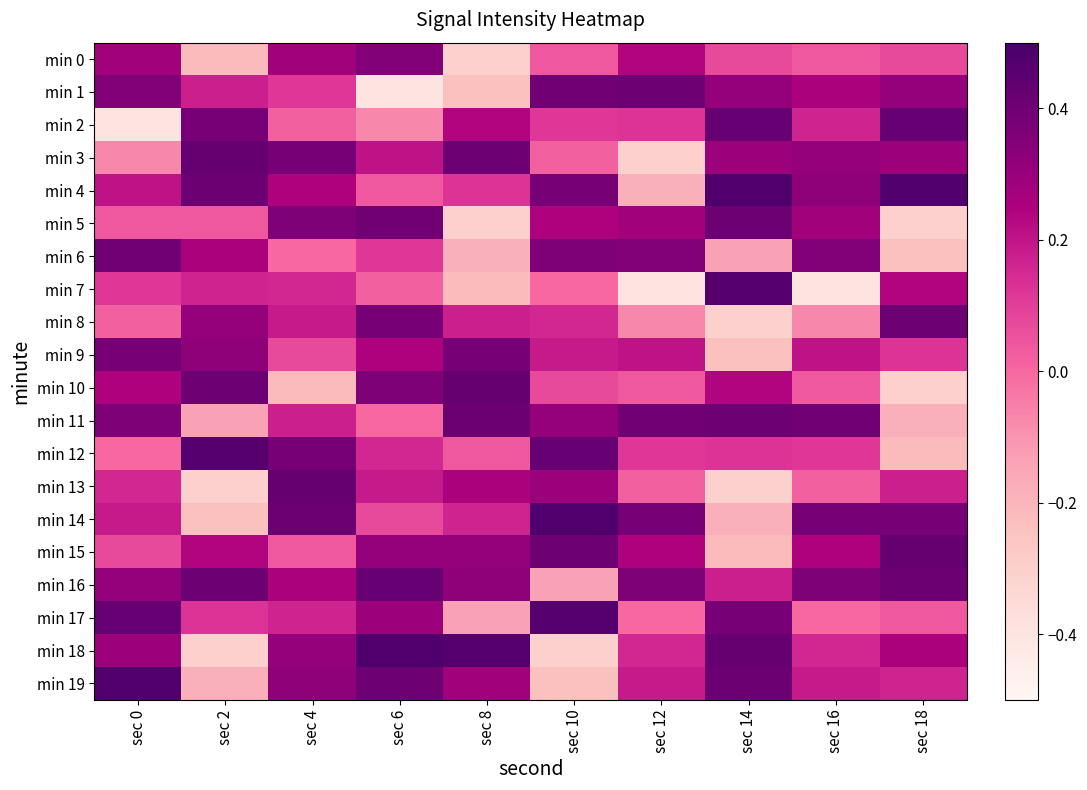

Reading left to right, list all the values displayed in this chart.

min 0: sec 0=0.3	sec 2=-0.2	sec 4=0.3	sec 6=0.3	sec 8=-0.3	sec 10=0.0	sec 12=0.2	sec 14=0.1	sec 16=0.0	sec 18=0.1
min 1: sec 0=0.3	sec 2=0.2	sec 4=0.1	sec 6=-0.4	sec 8=-0.2	sec 10=0.4	sec 12=0.4	sec 14=0.3	sec 16=0.3	sec 18=0.3
min 2: sec 0=-0.4	sec 2=0.4	sec 4=0.0	sec 6=-0.1	sec 8=0.2	sec 10=0.1	sec 12=0.1	sec 14=0.4	sec 16=0.2	sec 18=0.4
min 3: sec 0=-0.1	sec 2=0.4	sec 4=0.4	sec 6=0.2	sec 8=0.4	sec 10=0.0	sec 12=-0.3	sec 14=0.3	sec 16=0.3	sec 18=0.3
min 4: sec 0=0.2	sec 2=0.4	sec 4=0.2	sec 6=0.0	sec 8=0.1	sec 10=0.4	sec 12=-0.2	sec 14=0.5	sec 16=0.3	sec 18=0.5
min 5: sec 0=0.0	sec 2=0.0	sec 4=0.4	sec 6=0.4	sec 8=-0.3	sec 10=0.2	sec 12=0.3	sec 14=0.4	sec 16=0.3	sec 18=-0.3
min 6: sec 0=0.4	sec 2=0.3	sec 4=-0.0	sec 6=0.1	sec 8=-0.2	sec 10=0.4	sec 12=0.3	sec 14=-0.1	sec 16=0.3	sec 18=-0.2
min 7: sec 0=0.1	sec 2=0.2	sec 4=0.2	sec 6=0.0	sec 8=-0.2	sec 10=-0.0	sec 12=-0.4	sec 14=0.5	sec 16=-0.4	sec 18=0.2
min 8: sec 0=0.0	sec 2=0.3	sec 4=0.2	sec 6=0.4	sec 8=0.2	sec 10=0.2	sec 12=-0.1	sec 14=-0.3	sec 16=-0.1	sec 18=0.4
min 9: sec 0=0.4	sec 2=0.3	sec 4=0.1	sec 6=0.2	sec 8=0.4	sec 10=0.2	sec 12=0.2	sec 14=-0.2	sec 16=0.2	sec 18=0.1
min 10: sec 0=0.2	sec 2=0.4	sec 4=-0.2	sec 6=0.4	sec 8=0.4	sec 10=0.1	sec 12=0.0	sec 14=0.2	sec 16=0.0	sec 18=-0.3
min 11: sec 0=0.4	sec 2=-0.1	sec 4=0.2	sec 6=-0.0	sec 8=0.4	sec 10=0.3	sec 12=0.4	sec 14=0.4	sec 16=0.4	sec 18=-0.2
min 12: sec 0=-0.0	sec 2=0.5	sec 4=0.4	sec 6=0.2	sec 8=0.0	sec 10=0.4	sec 12=0.1	sec 14=0.1	sec 16=0.1	sec 18=-0.2
min 13: sec 0=0.2	sec 2=-0.3	sec 4=0.4	sec 6=0.2	sec 8=0.3	sec 10=0.3	sec 12=0.0	sec 14=-0.3	sec 16=0.0	sec 18=0.2
min 14: sec 0=0.2	sec 2=-0.2	sec 4=0.4	sec 6=0.1	sec 8=0.2	sec 10=0.5	sec 12=0.4	sec 14=-0.2	sec 16=0.4	sec 18=0.4
min 15: sec 0=0.1	sec 2=0.2	sec 4=0.0	sec 6=0.3	sec 8=0.3	sec 10=0.4	sec 12=0.2	sec 14=-0.2	sec 16=0.2	sec 18=0.4
min 16: sec 0=0.3	sec 2=0.4	sec 4=0.3	sec 6=0.4	sec 8=0.3	sec 10=-0.1	sec 12=0.4	sec 14=0.2	sec 16=0.4	sec 18=0.4
min 17: sec 0=0.4	sec 2=0.1	sec 4=0.2	sec 6=0.3	sec 8=-0.1	sec 10=0.5	sec 12=-0.0	sec 14=0.4	sec 16=-0.0	sec 18=0.0
min 18: sec 0=0.3	sec 2=-0.3	sec 4=0.3	sec 6=0.5	sec 8=0.5	sec 10=-0.3	sec 12=0.2	sec 14=0.4	sec 16=0.2	sec 18=0.3
min 19: sec 0=0.5	sec 2=-0.2	sec 4=0.3	sec 6=0.4	sec 8=0.3	sec 10=-0.2	sec 12=0.2	sec 14=0.4	sec 16=0.2	sec 18=0.2